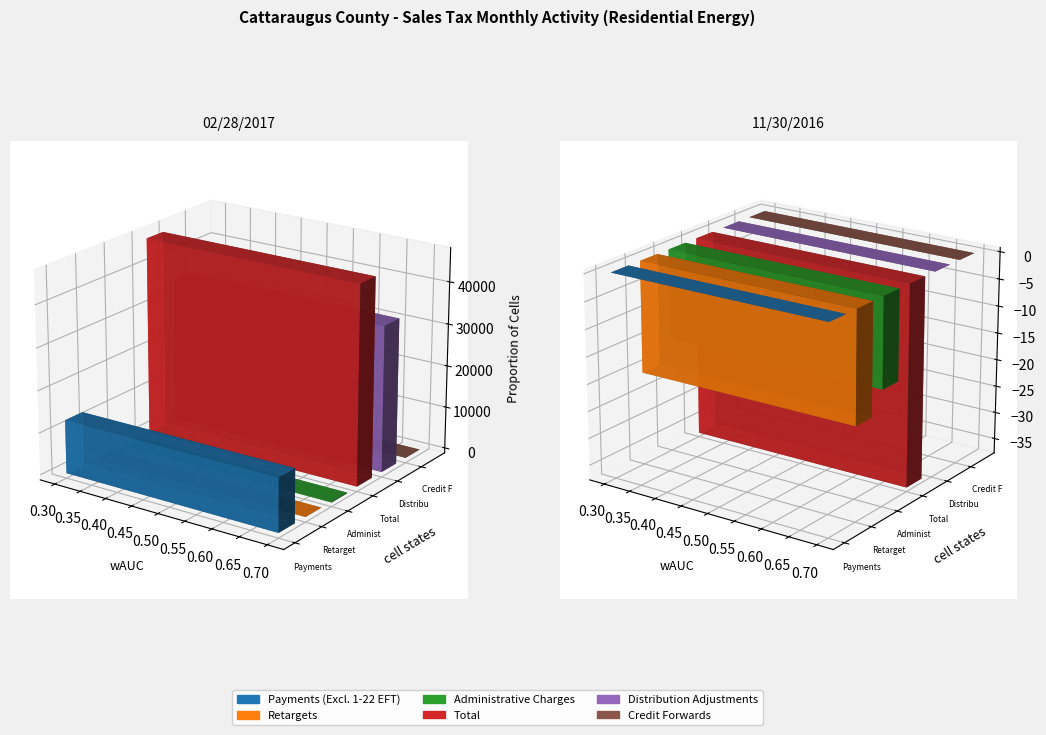

What is the label of the 2nd bar from the right?

02/28/2017